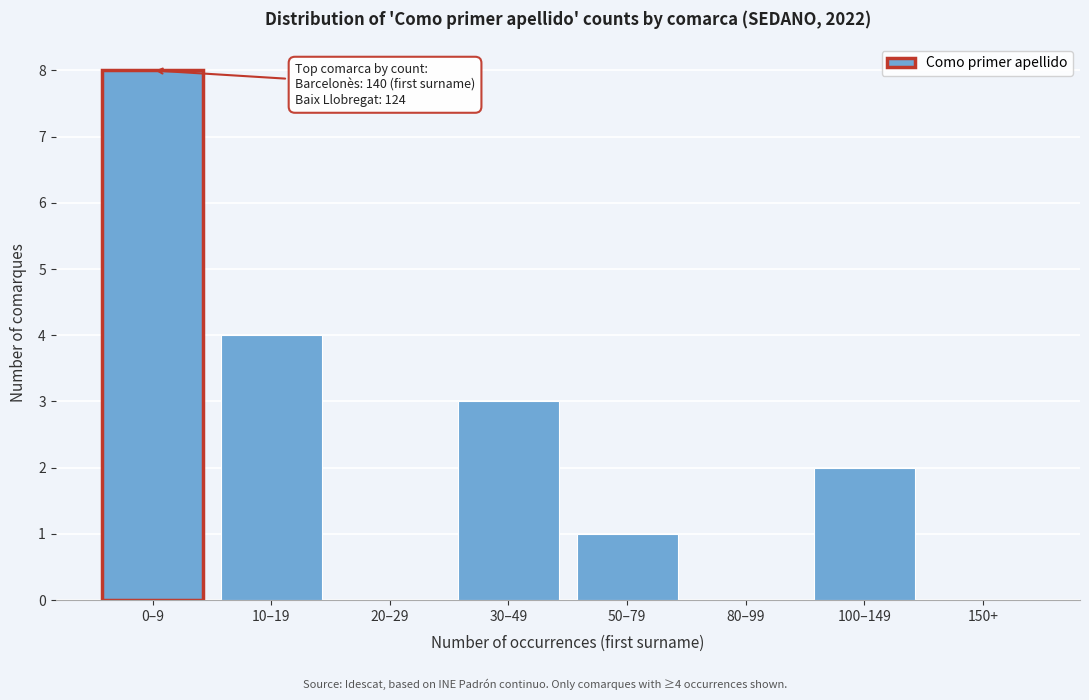

Reading right to left, extract all data points from this chart.

150+=0	100–149=2	80–99=0	50–79=1	30–49=3	20–29=0	10–19=4	0–9=8